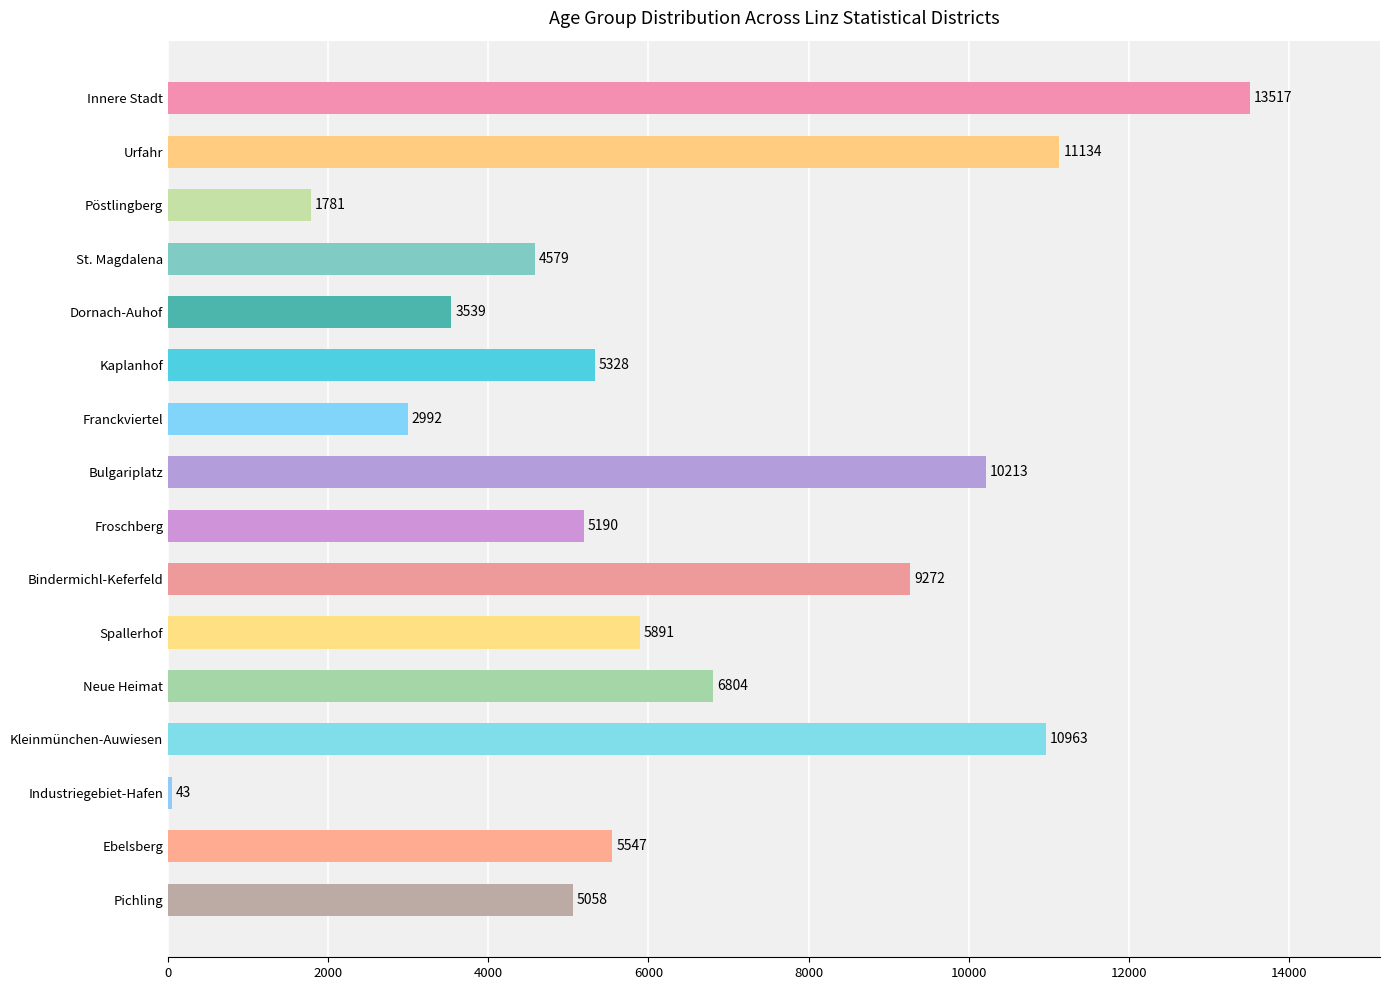

What is the sum of all values?

101851